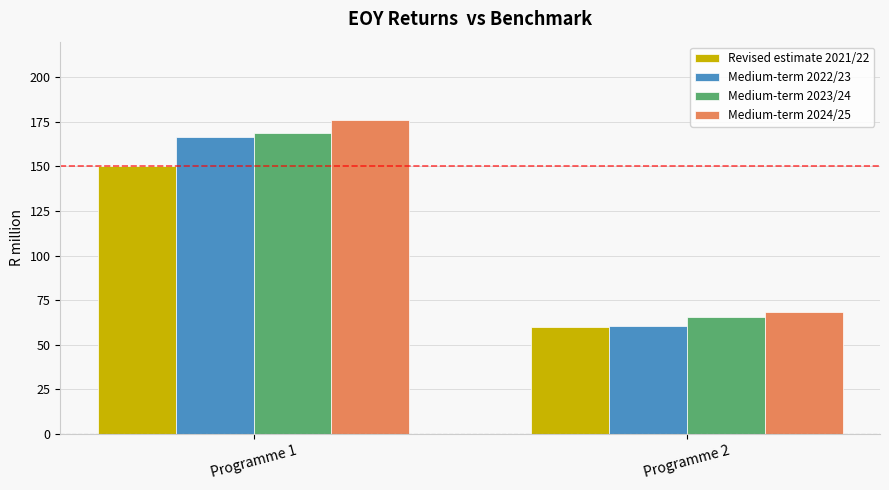

Where is Medium-term 2024/25 nearest to the value 122?

Programme 2